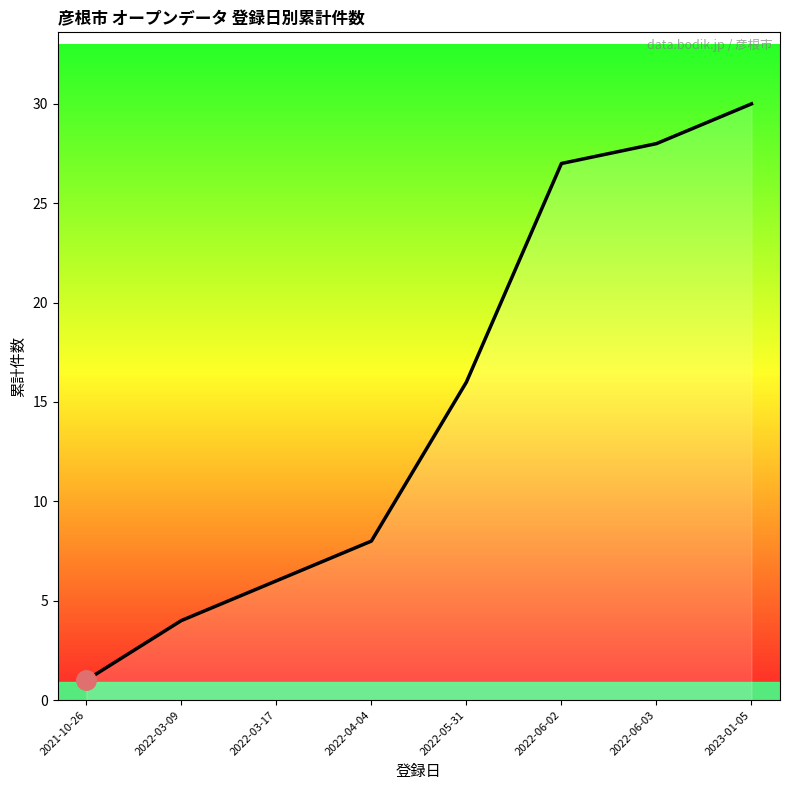

What position from the left is 2021-10-26?

1